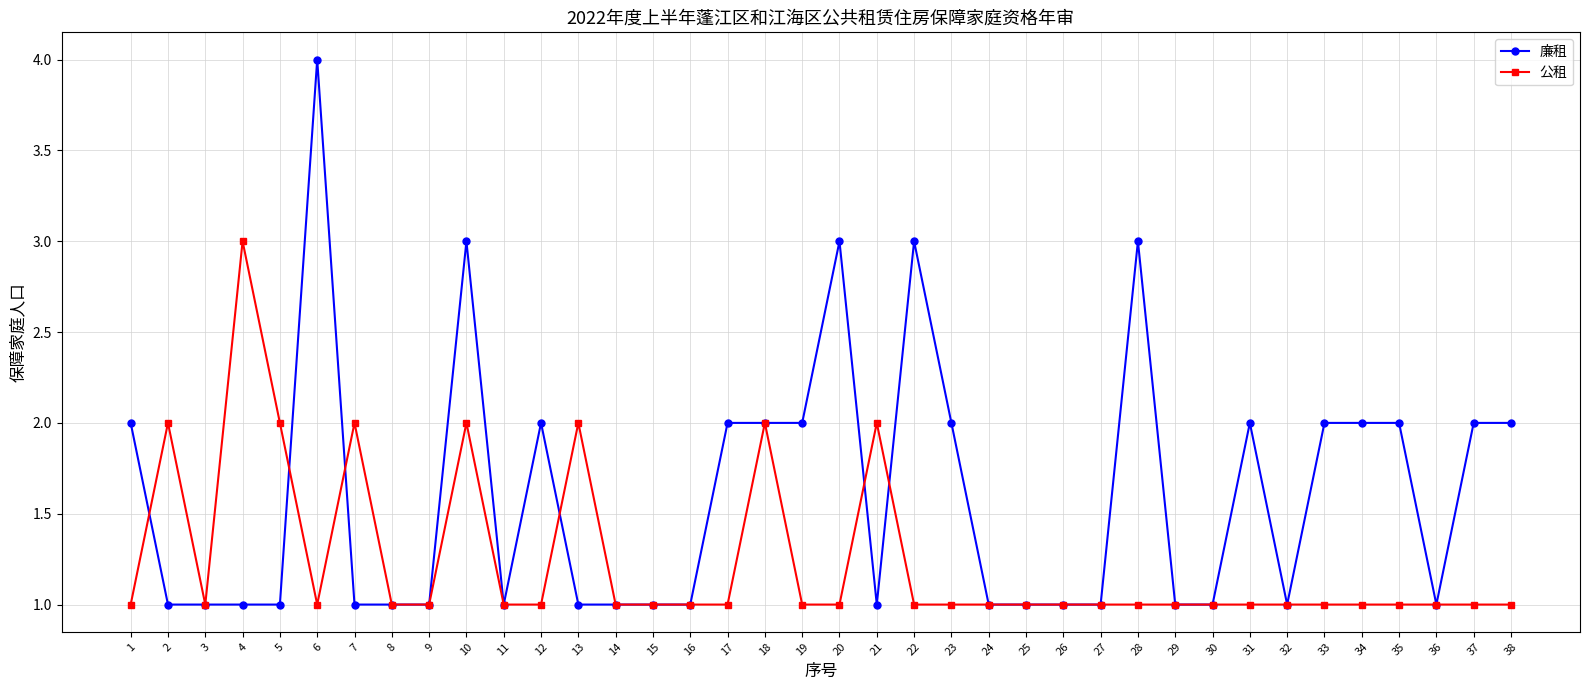

The value of 廉租 at 21 is 2. True or false?

False